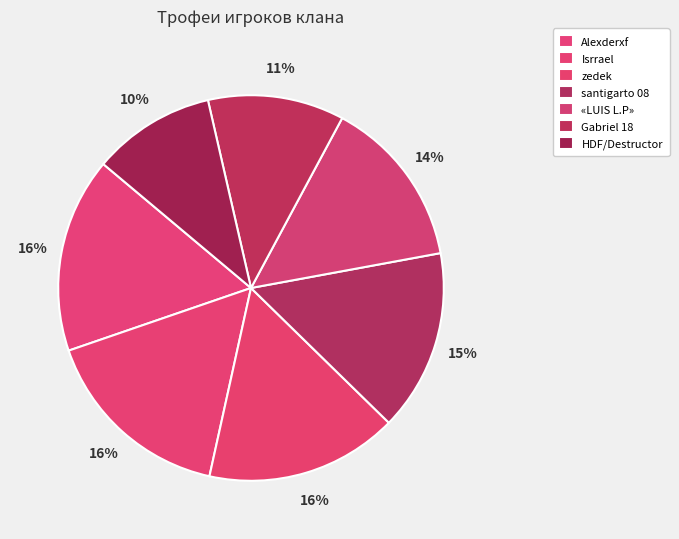

The santigarto 08 slice represents 15% of the pie. True or false?

True